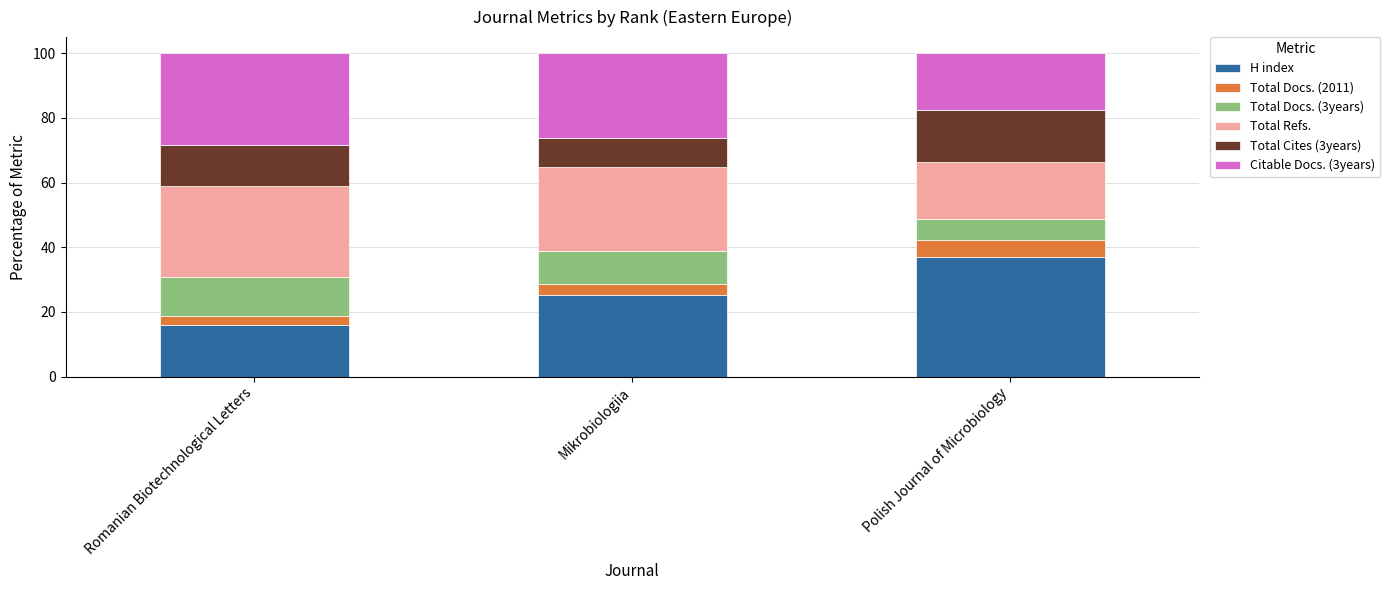

What are all the series names shown in the legend?

H index, Total Docs. (2011), Total Docs. (3years), Total Refs., Total Cites (3years), Citable Docs. (3years)